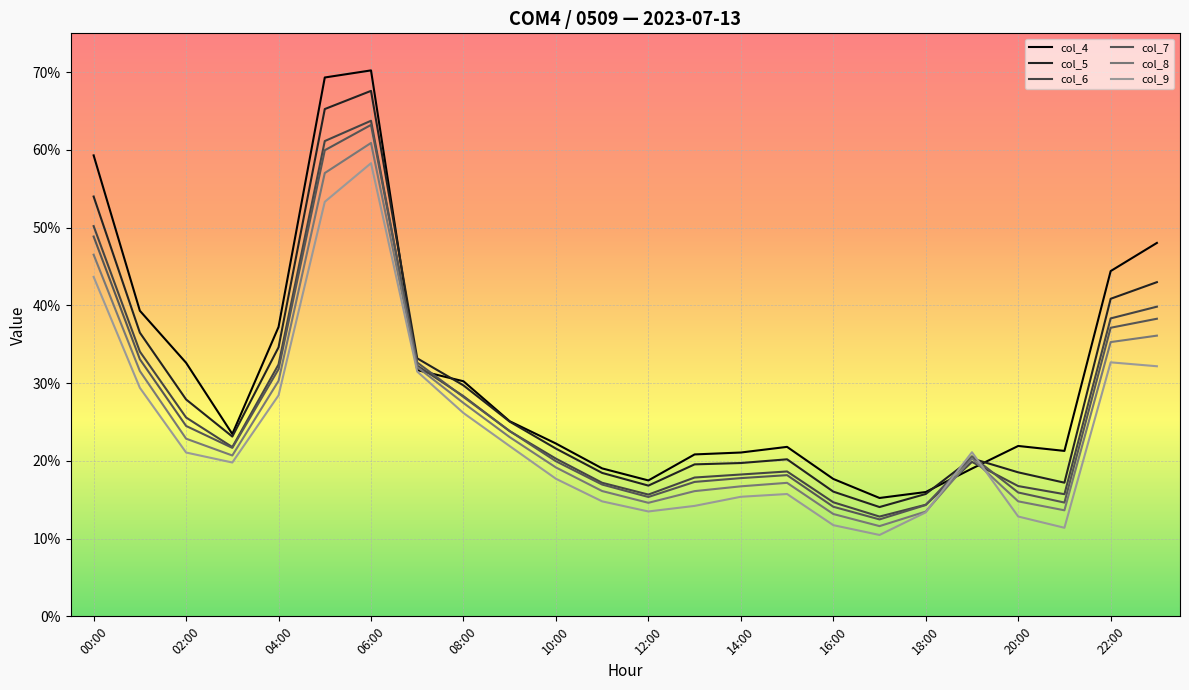

What is the average value of the col_6 series?

0.3